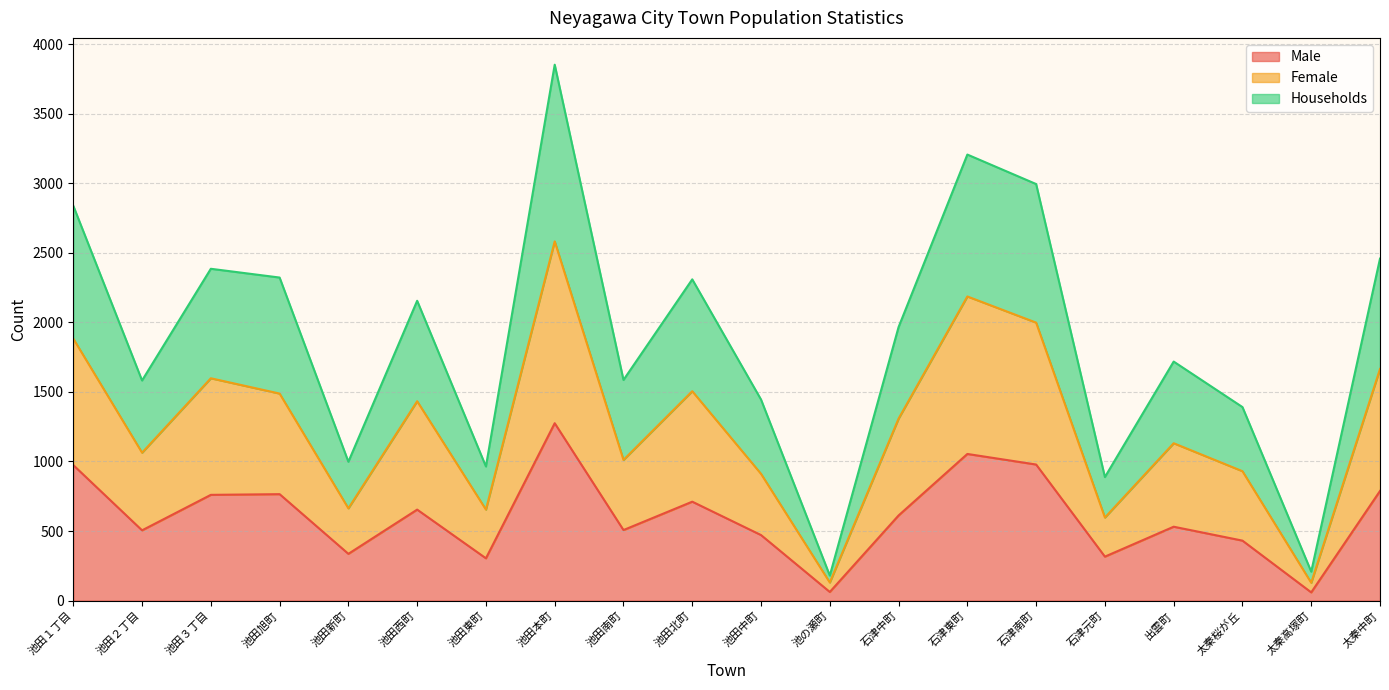

How many data points in Households are less than 1966?

10